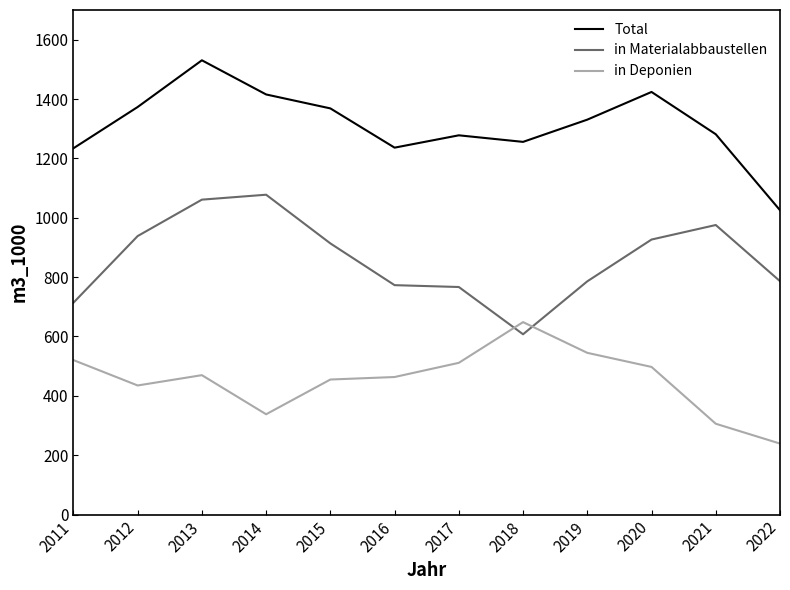

Is this an area chart (filled region under the line)?

No